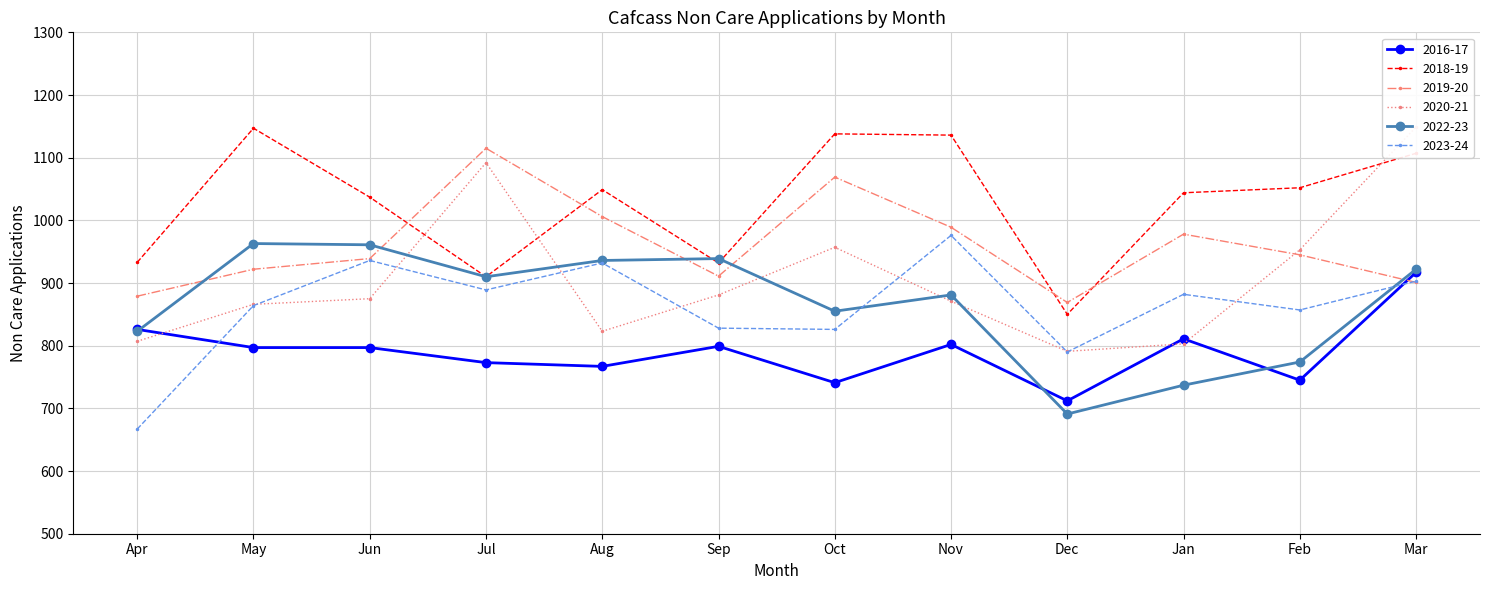

What is the difference between the highest and lowest values at Jan?

307